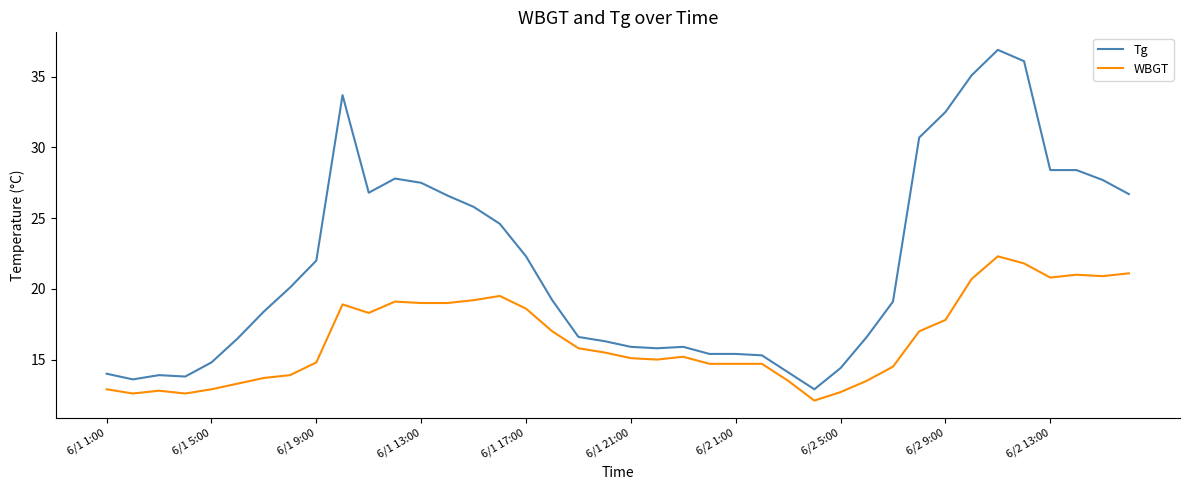

What is the greatest value displayed?

36.9